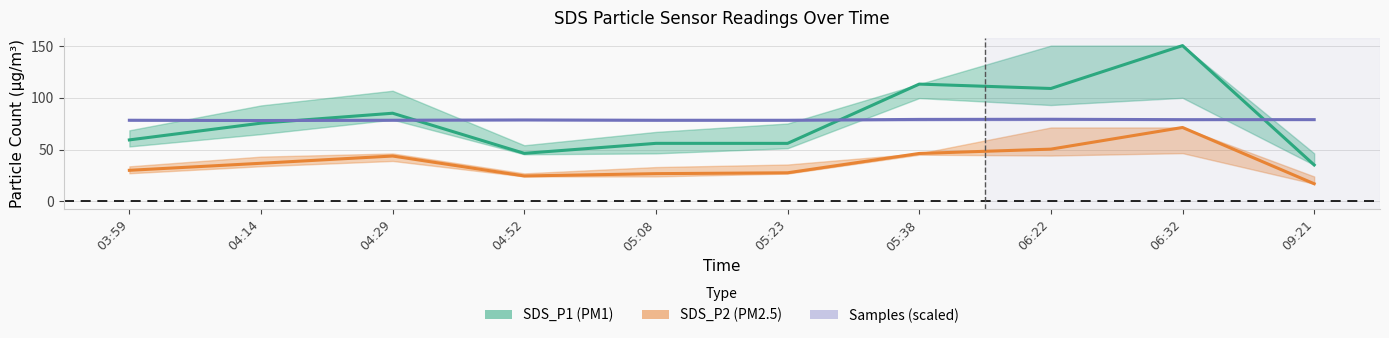

What is the difference between the highest and lowest values at 03:59?

48.4